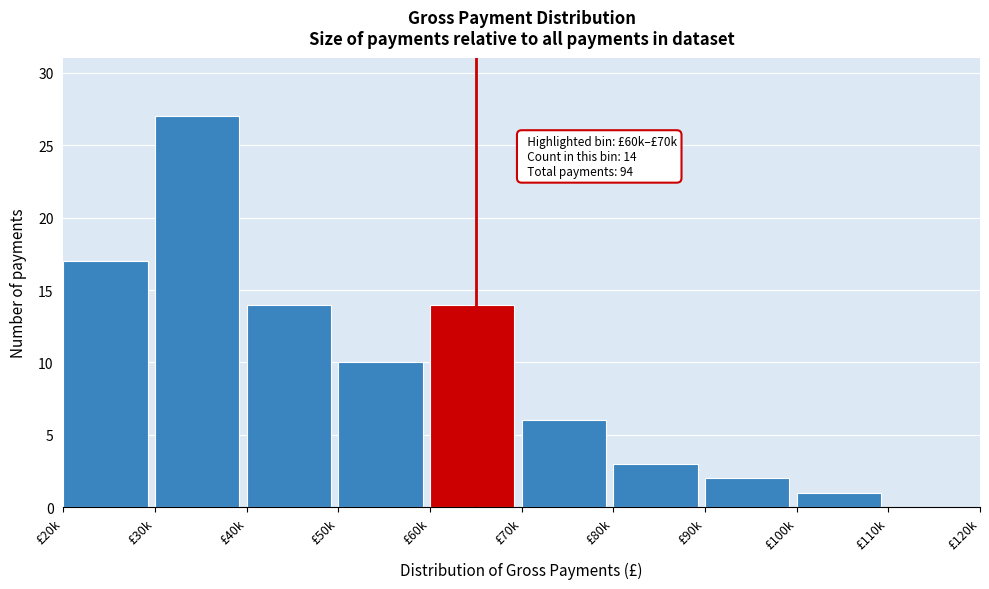

Reading left to right, extract all data points from this chart.

£20k=17	£30k=27	£40k=14	£50k=10	£60k=14	£70k=6	£80k=3	£90k=2	£100k=1	£110k=0